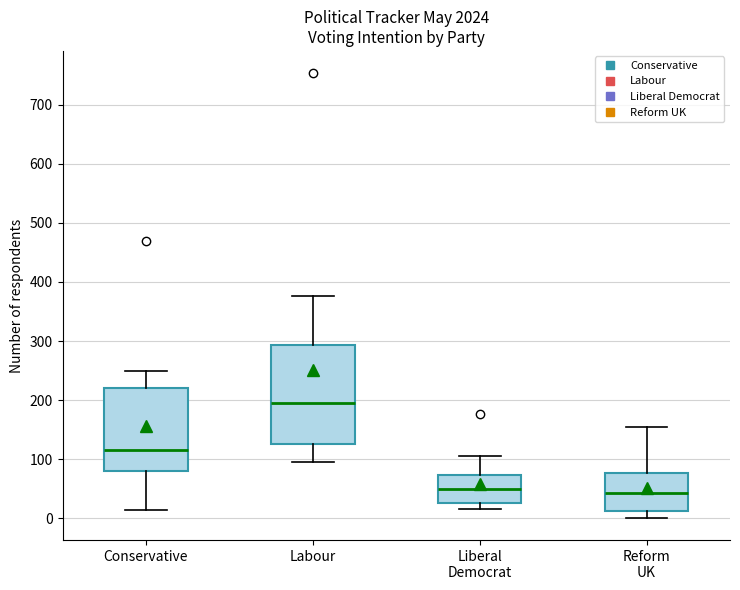

Reading left to right, read every box against the y-axis: the position of its median line, the range the box covers, and the ends of its whiskers. The values are not printed on the chart, so give them approximately, as read against the axis.

Conservative: median 120, box 80 to 220, whiskers 20 to 250
Labour: median 200, box 130 to 290, whiskers 100 to 380
Liberal Democrat: median 50, box 30 to 70, whiskers 20 to 110
Reform UK: median 40, box 10 to 80, whiskers 0 to 160